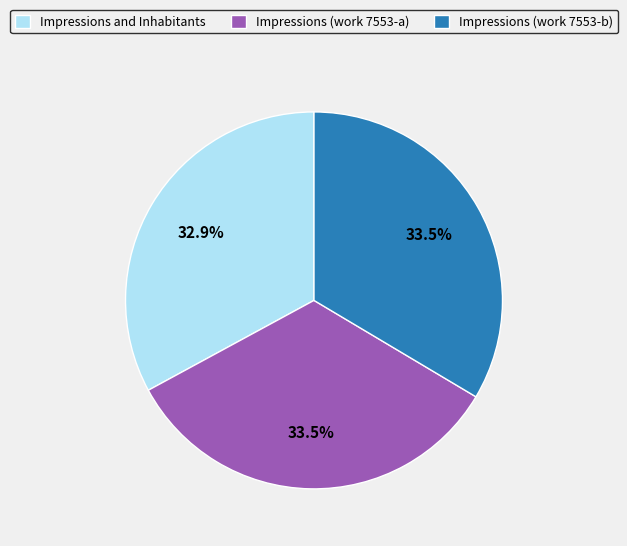

The Impressions and Inhabitants slice represents 33% of the pie. True or false?

True